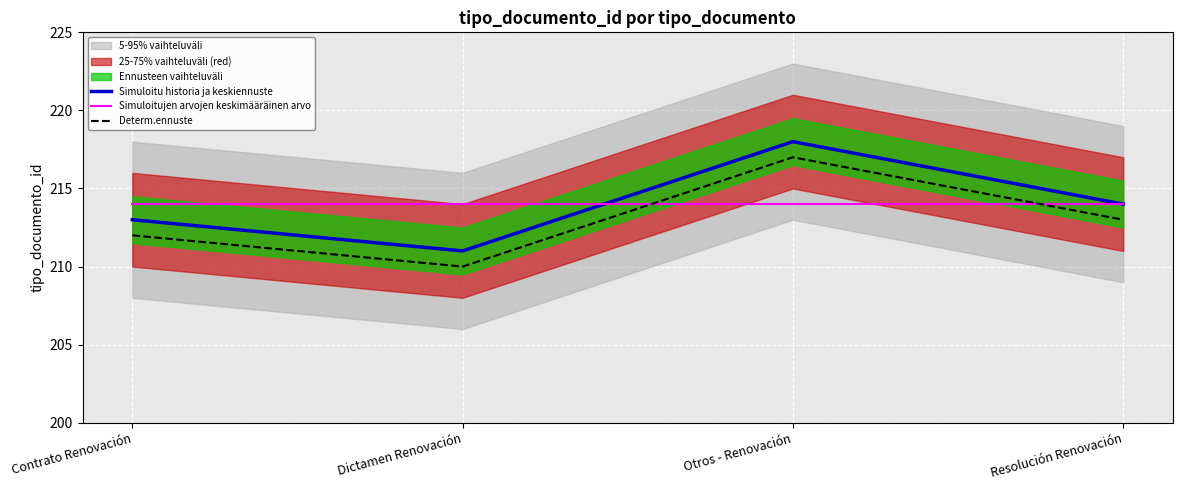

Reading left to right, list all the values displayed in this chart.

Simuloitu historia ja keskiennuste: 213	211	218	214
Simuloitujen arvojen keskimääräinen arvo: 214	214	214	214
Determ.ennuste: 212	210	217	213